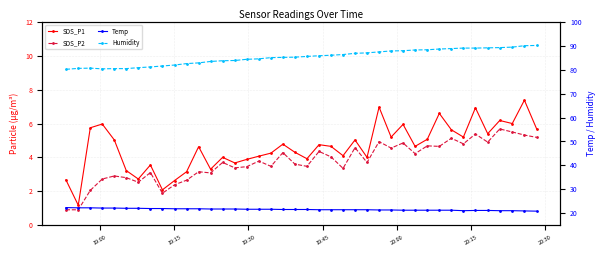

Rank the series at 19:45 from highest to lowest value.

Humidity, Temp, SDS_P1, SDS_P2